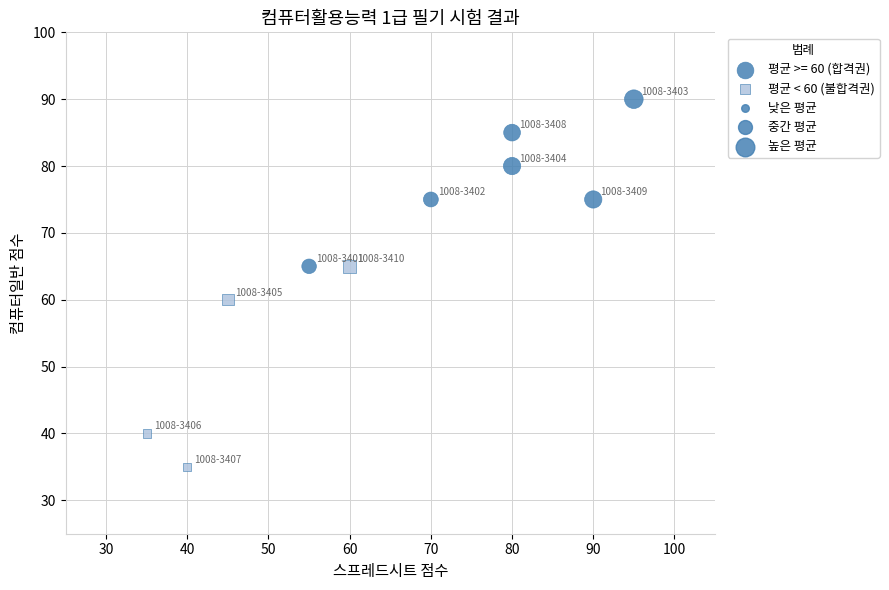

Which series has the widest spread of Y values?

평균 < 60 (불합격권)